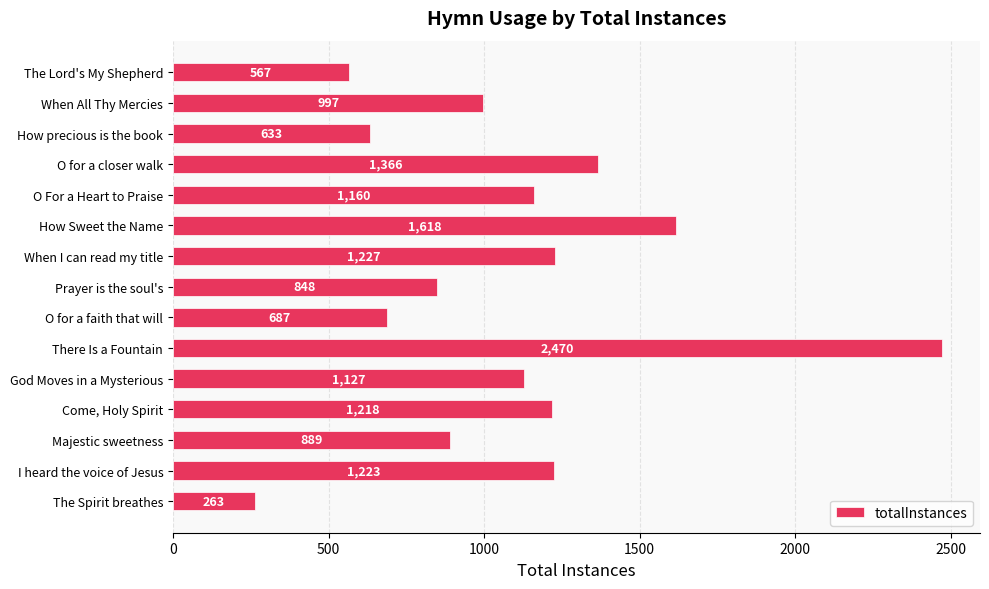

What is the value of the 7th bar from the top?

1227